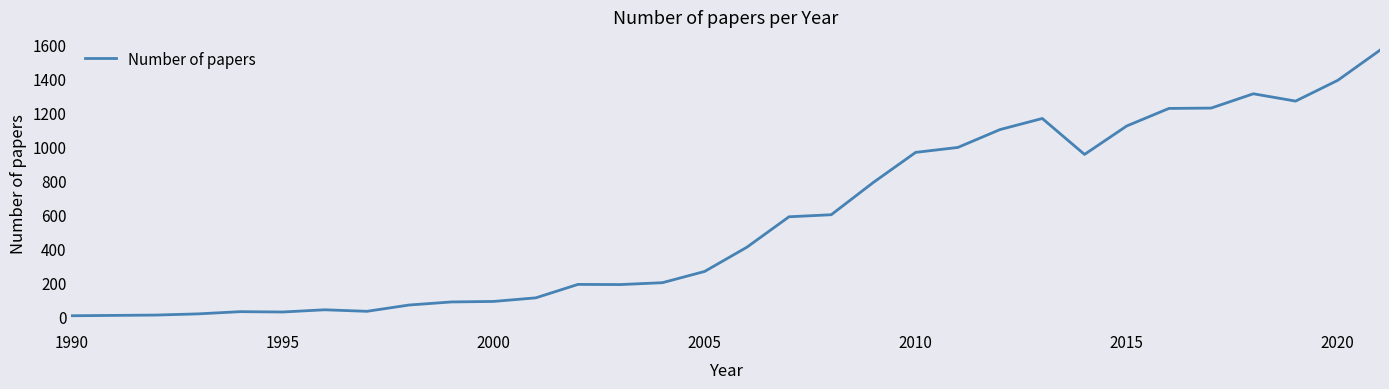

What is the difference between the maximum and minimum values?

1559